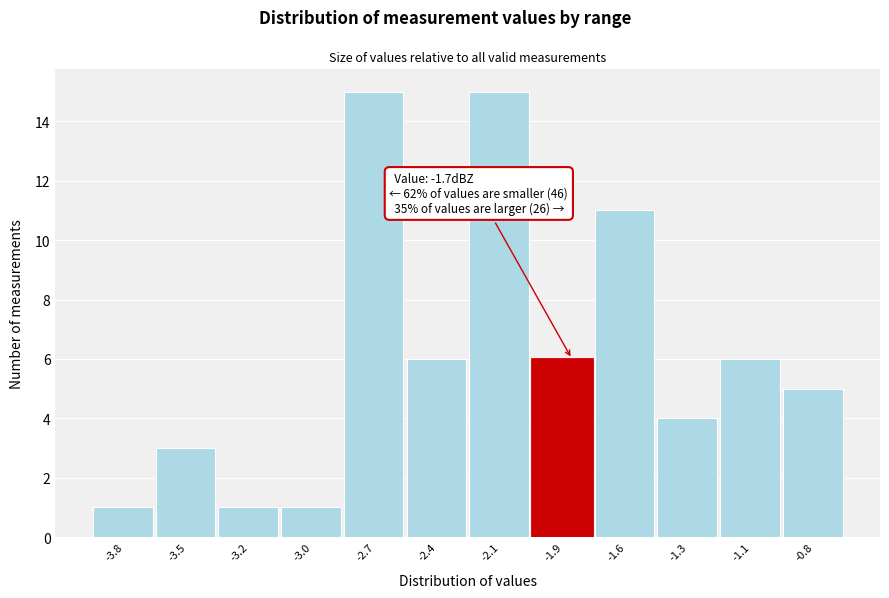

Reading left to right, what are all the values shown in this chart?

-3.8=1	-3.5=3	-3.2=1	-3.0=1	-2.7=15	-2.4=6	-2.1=15	-1.9=6	-1.6=11	-1.3=4	-1.1=6	-0.8=5